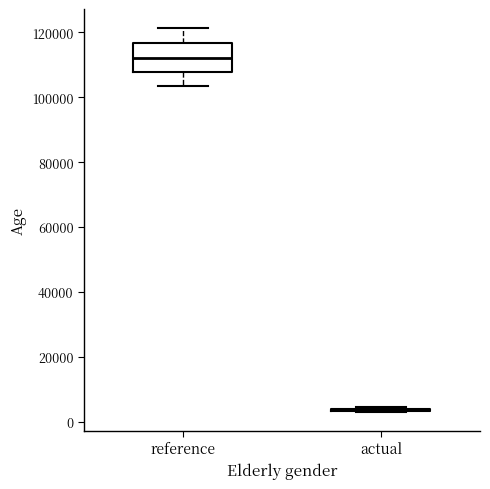

Where is the upper edge of the box for reference on the y-axis? The values are not printed on the chart, so give them approximately, as read against the axis.

116000